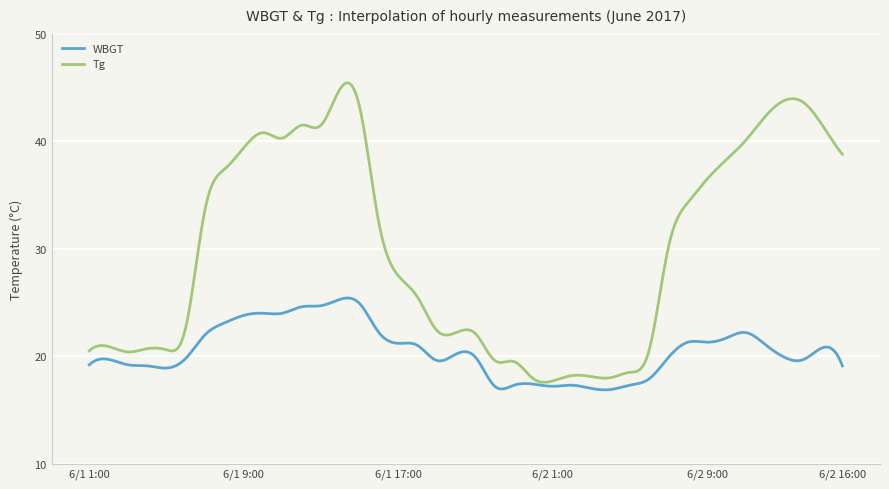

What is the maximum value shown in the chart?

45.4